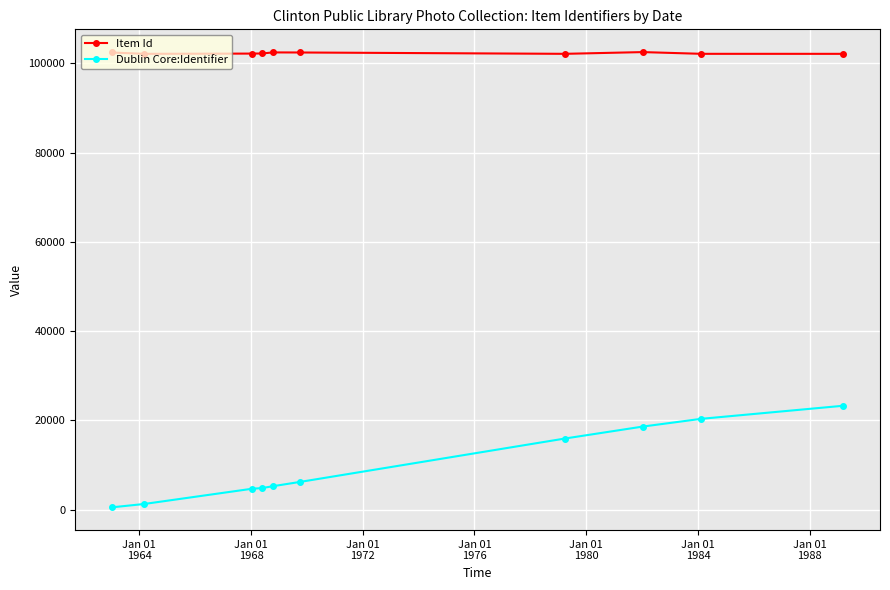

How many series are shown in this chart?

2